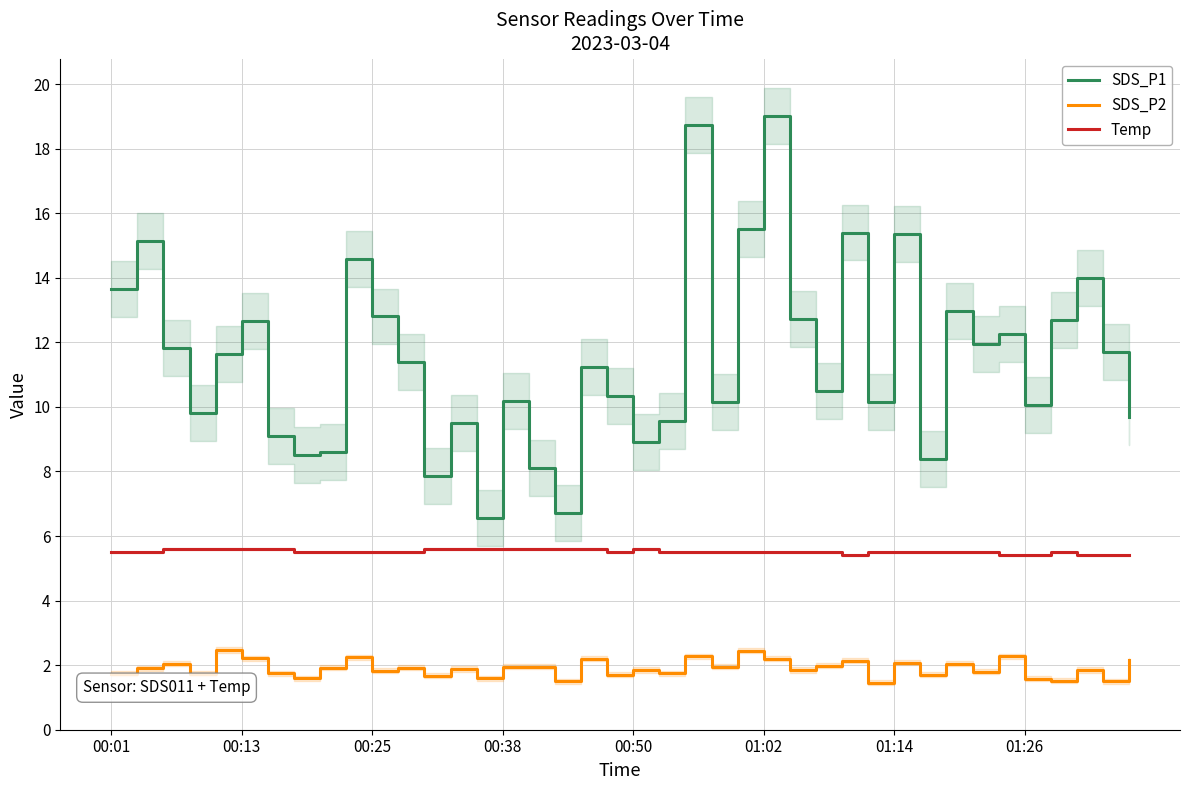

Does the chart have visible grid lines?

Yes